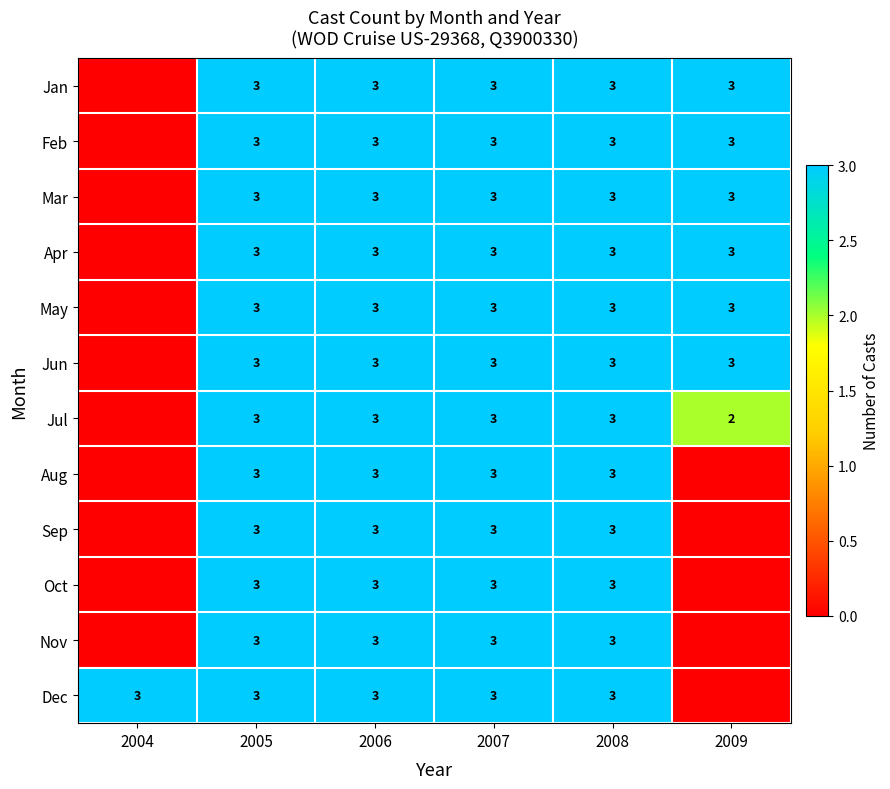

What is the total value across all series at 2008?

36